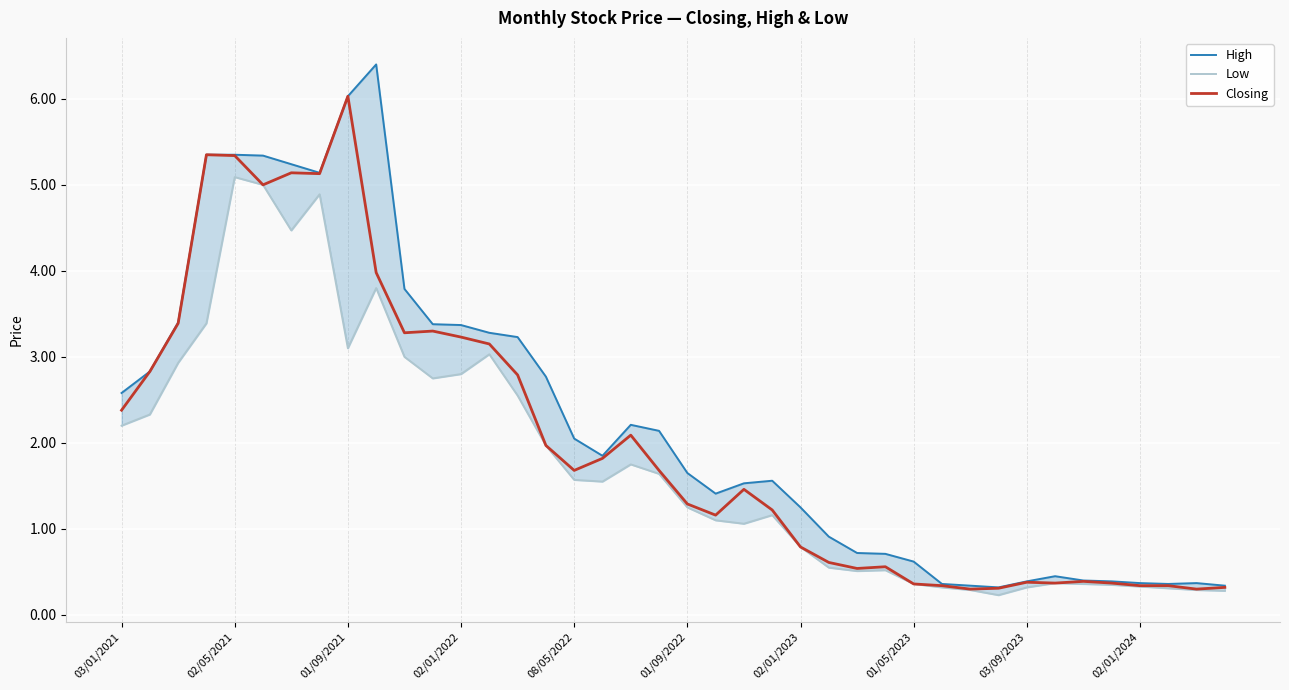

The value of Closing at 37 is 0.5. True or false?

False